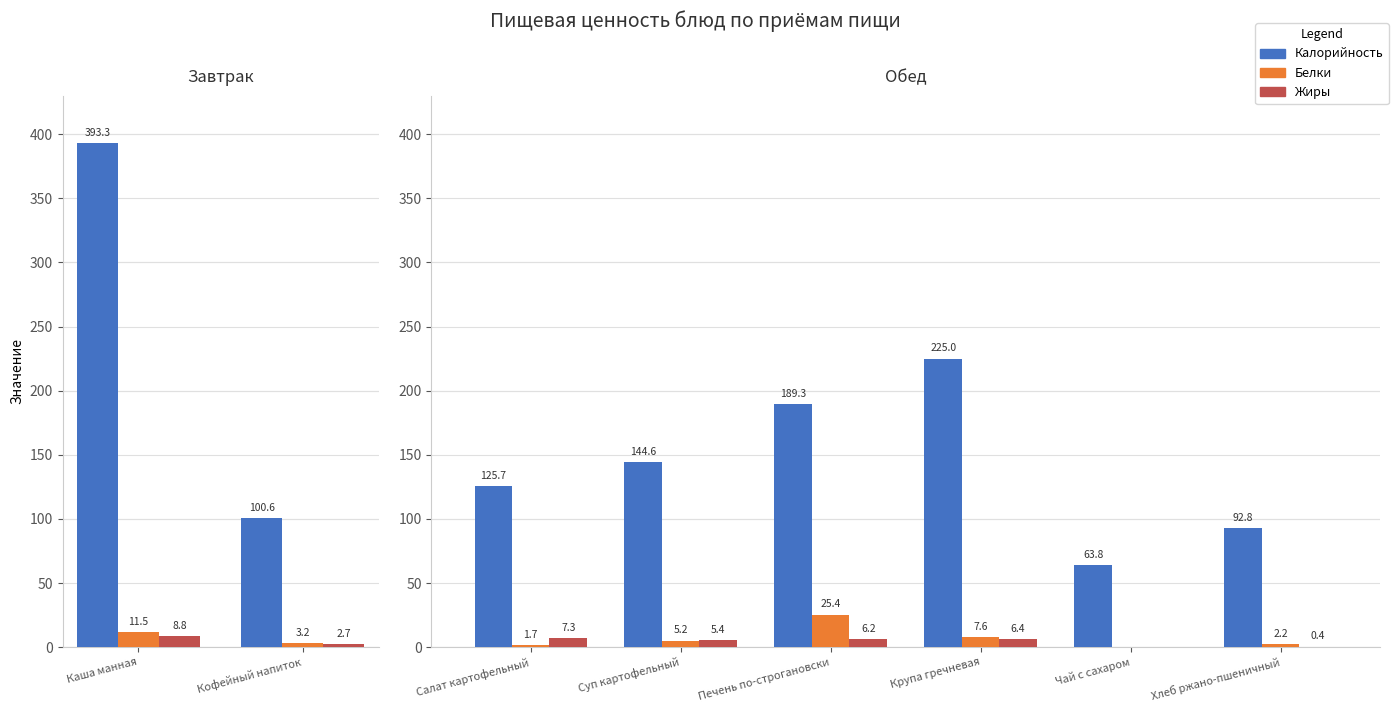

Is the value of Белки at Хлеб ржано-пшеничный greater than the value of Калорийность at Хлеб ржано-пшеничный?

No